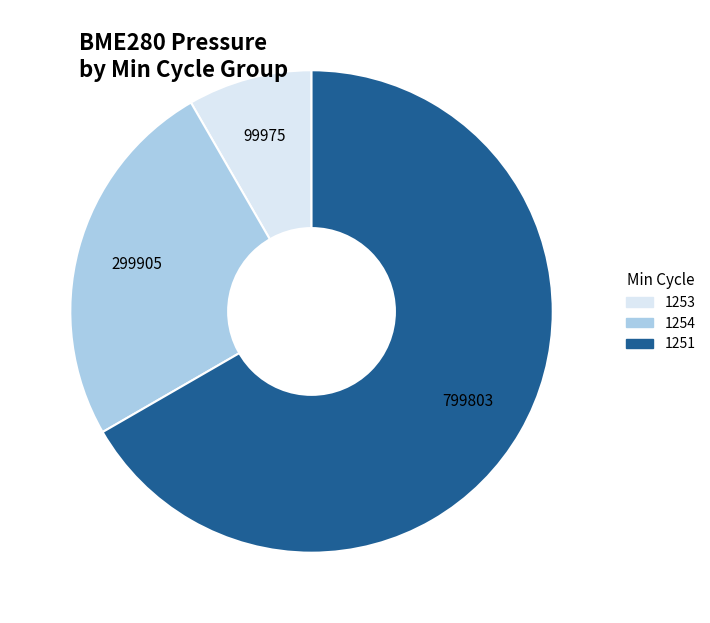

Is there any slice that represents more than half of the pie?

Yes